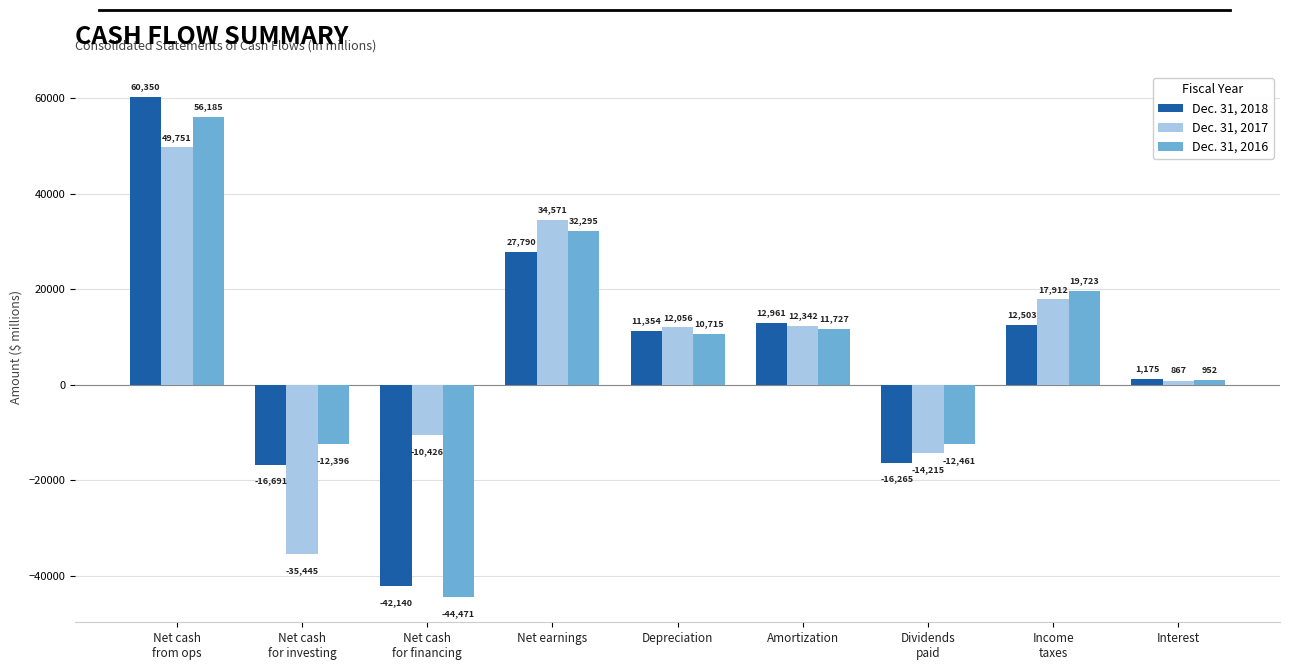

Reading left to right, list all the values displayed in this chart.

Dec. 31, 2018: 60350	-16691	-42140	27790	11354	12961	-16265	12503	1175
Dec. 31, 2017: 49751	-35445	-10426	34571	12056	12342	-14215	17912	867
Dec. 31, 2016: 56185	-12396	-44471	32295	10715	11727	-12461	19723	952